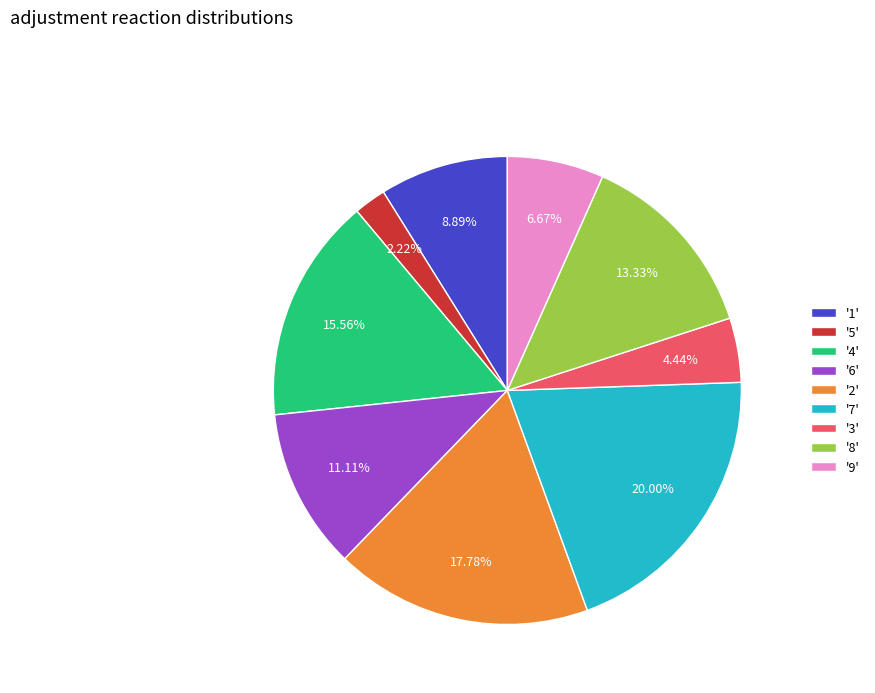

Rank the categories by value from lowest to highest.

'5', '3', '9', '1', '6', '8', '4', '2', '7'